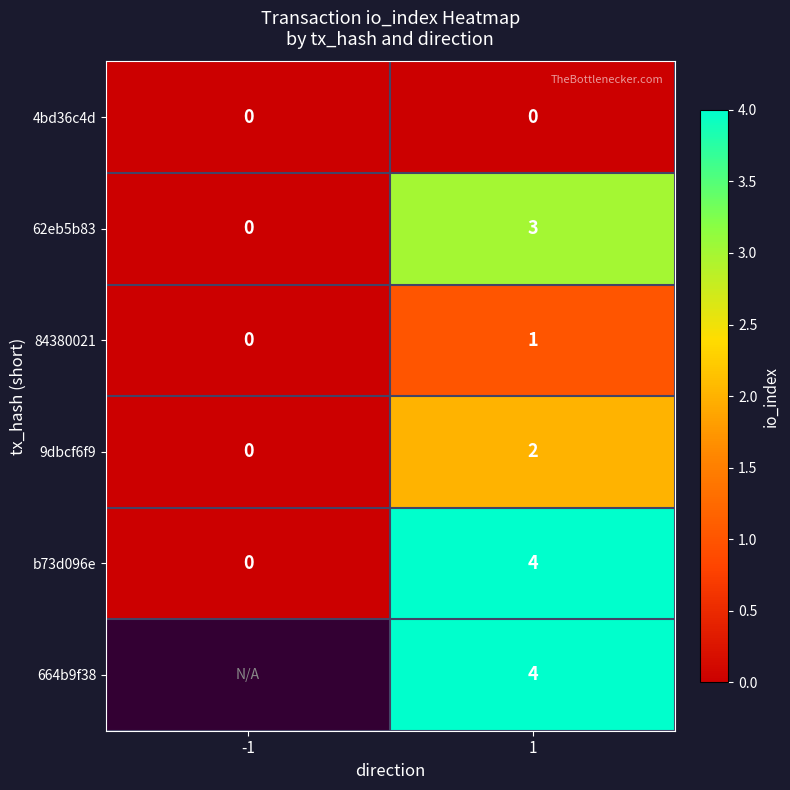

Rank the categories by 9dbcf6f9 value from lowest to highest.

-1, 1